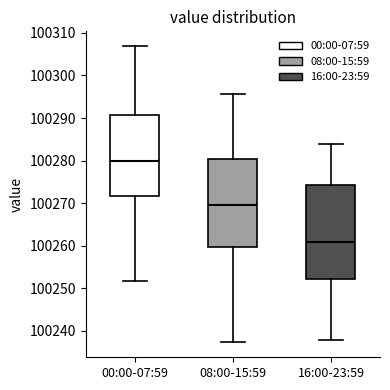

Reading left to right, transcribe this box plot: for each box, give where its median line is, the range the box spans, and where its two whiskers end, as read against the y-axis. The values are not printed on the chart, so give them approximately, as read against the axis.

00:00-07:59: median 100280, box 100272 to 100291, whiskers 100252 to 100307
08:00-15:59: median 100270, box 100260 to 100280, whiskers 100237 to 100296
16:00-23:59: median 100261, box 100252 to 100274, whiskers 100238 to 100284